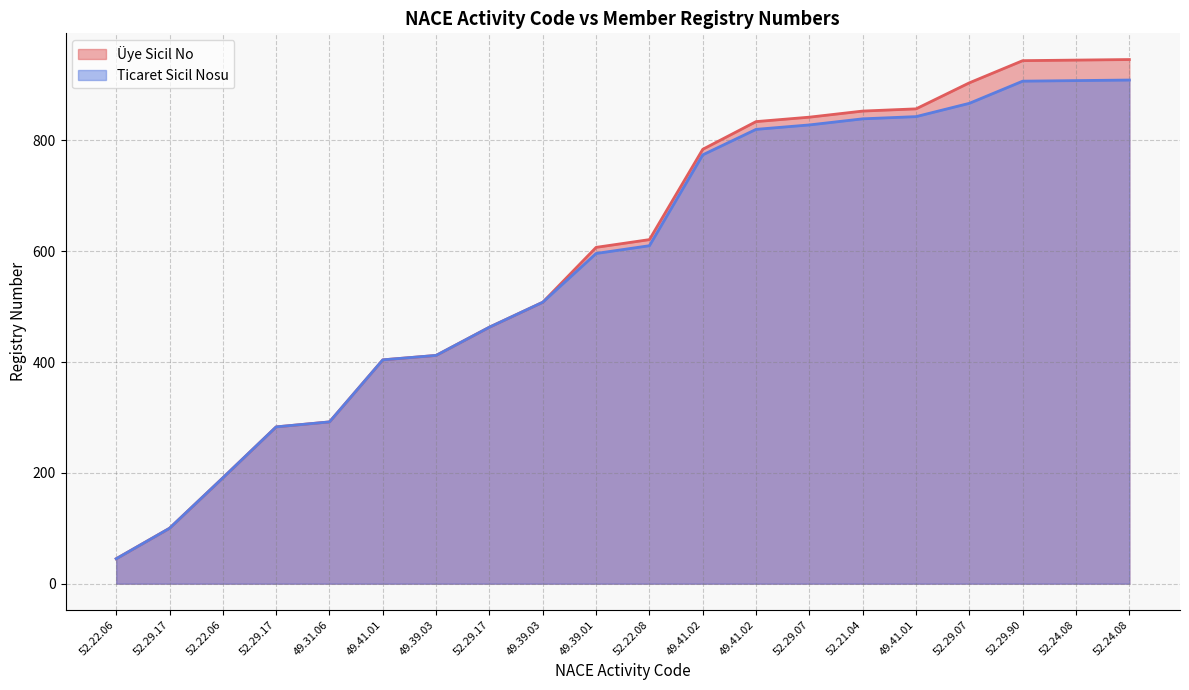

True or false: Ticaret Sicil Nosu and Üye Sicil No cross at least once.

False